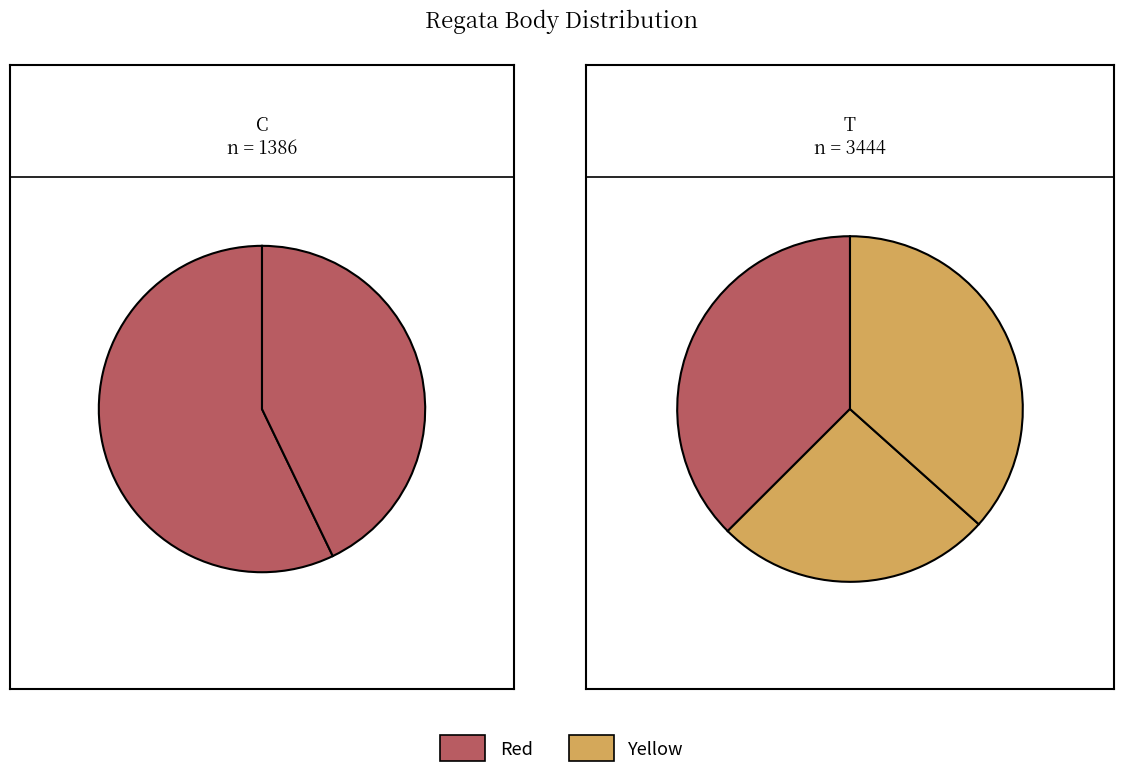

True or false: 594 accounts for 12% of the total.

True